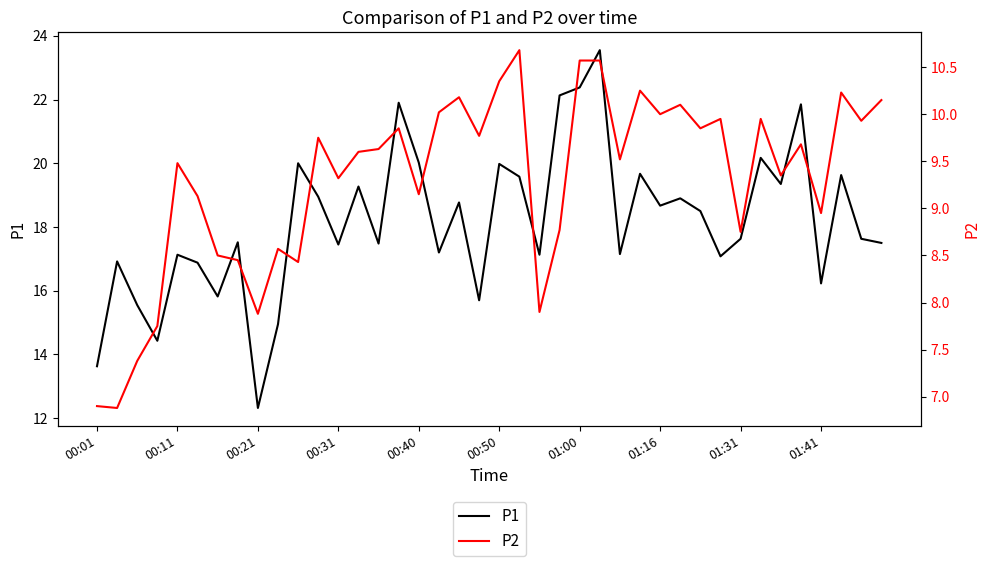

Is this an area chart (filled region under the line)?

No